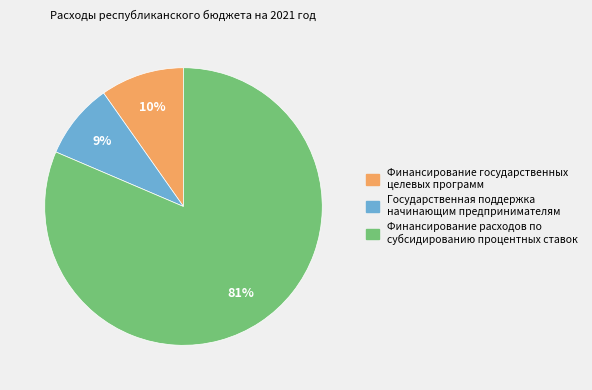

The Финансирование государственных целевых программ slice represents 10% of the pie. True or false?

True